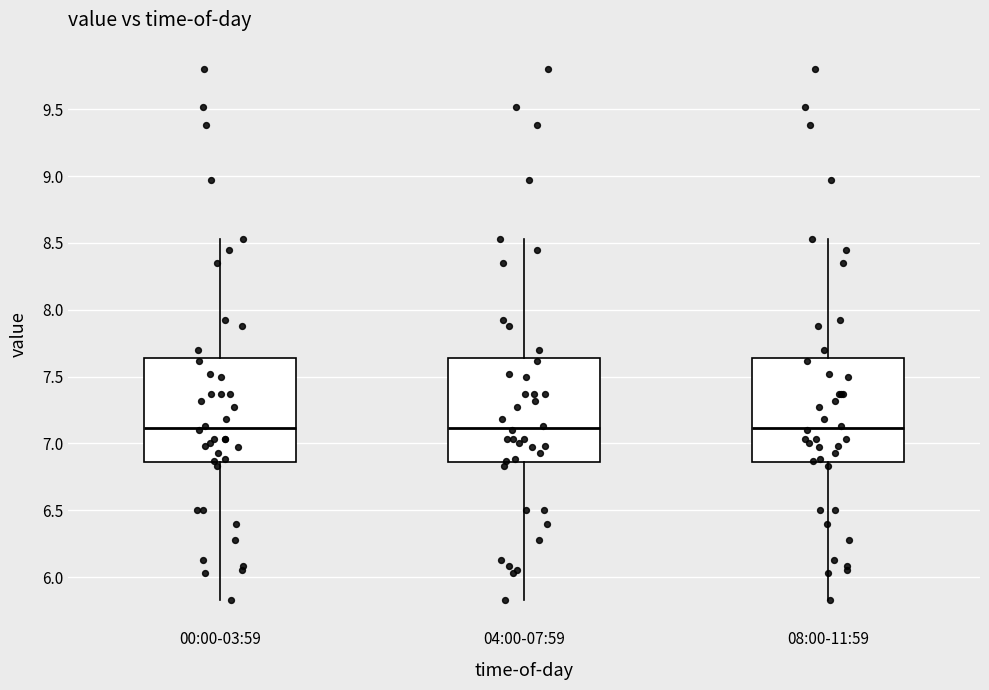

Reading left to right, transcribe this box plot: for each box, give where its median line is, the range the box spans, and where its two whiskers end, as read against the y-axis. The values are not printed on the chart, so give them approximately, as read against the axis.

00:00-03:59: median 7.10, box 6.85 to 7.65, whiskers 5.85 to 8.55
04:00-07:59: median 7.10, box 6.85 to 7.65, whiskers 5.85 to 8.55
08:00-11:59: median 7.10, box 6.85 to 7.65, whiskers 5.85 to 8.55